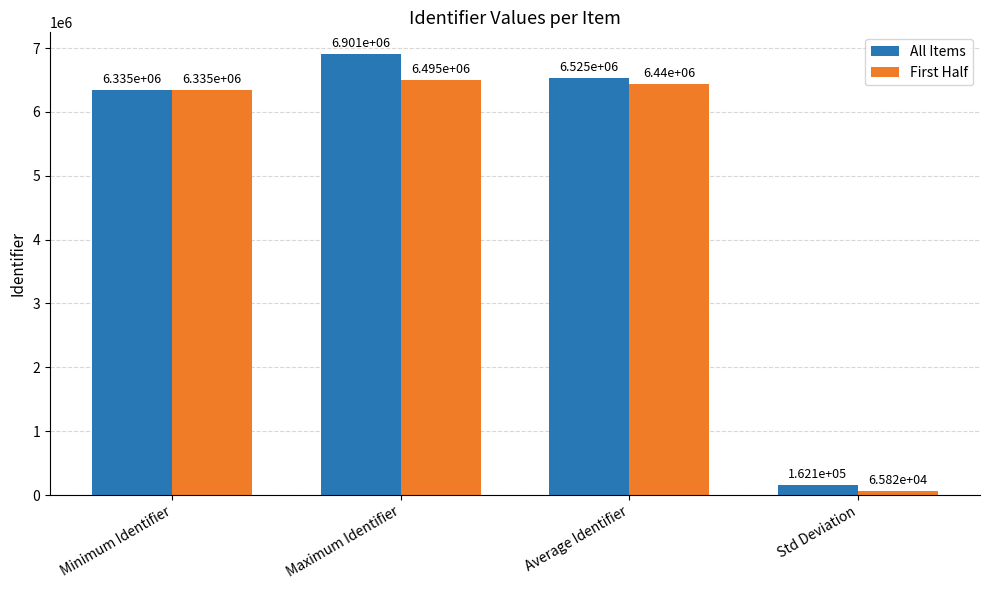

Where is All Items nearest to the value 3531288?

Minimum Identifier